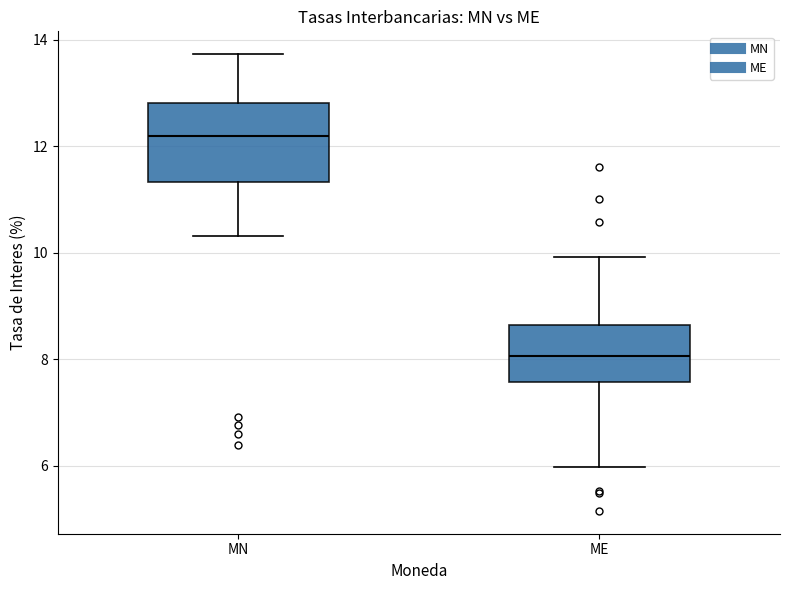

Reading left to right, read every box against the y-axis: the position of its median line, the range the box covers, and the ends of its whiskers. The values are not printed on the chart, so give them approximately, as read against the axis.

MN: median 12.2, box 11.4 to 12.8, whiskers 10.4 to 13.8
ME: median 8.0, box 7.6 to 8.6, whiskers 6.0 to 10.0